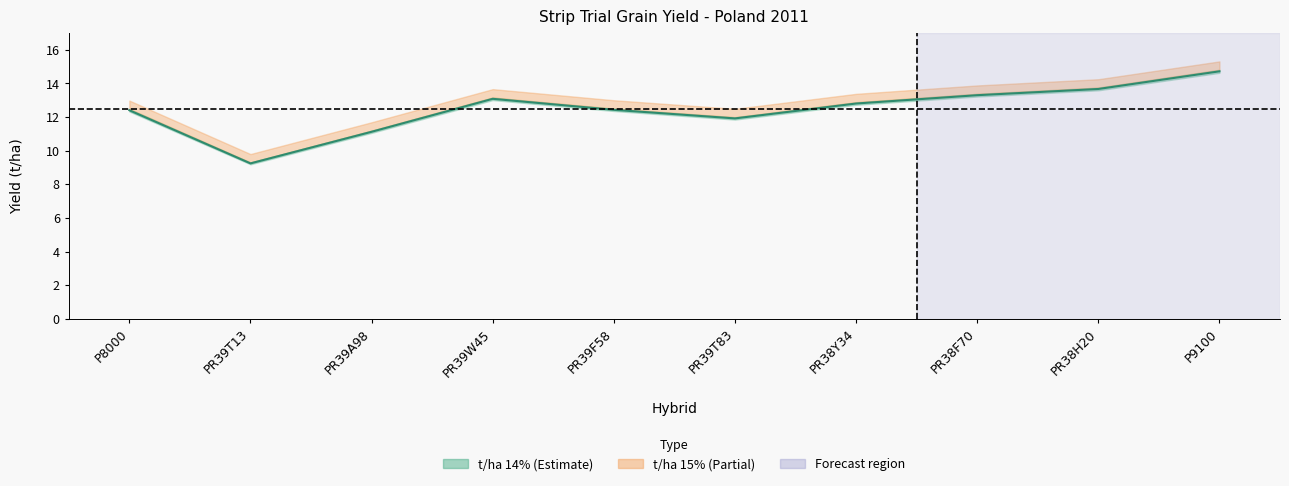

At which label does the data first exceed 12?

P8000